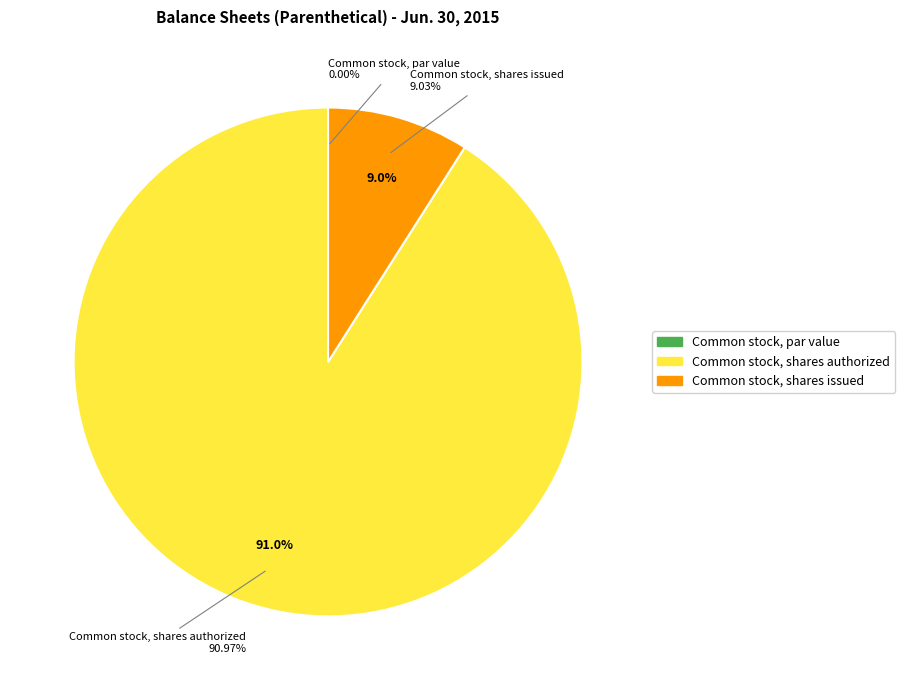

How many segments does this pie chart have?

3